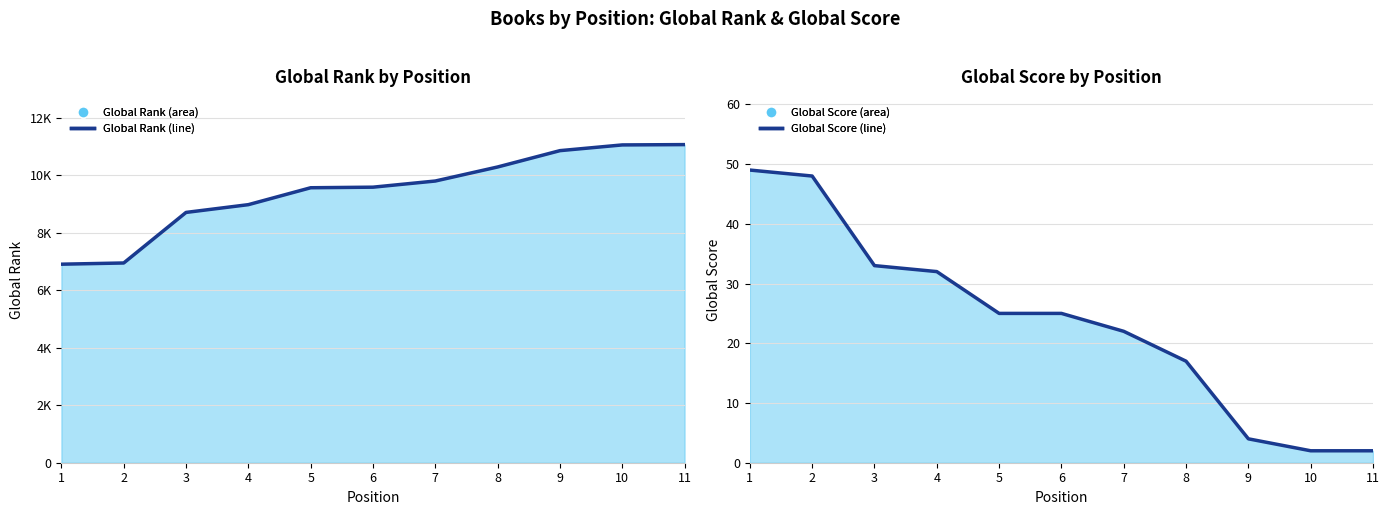

Where does the Global Rank (line) series first go above 9581?

7